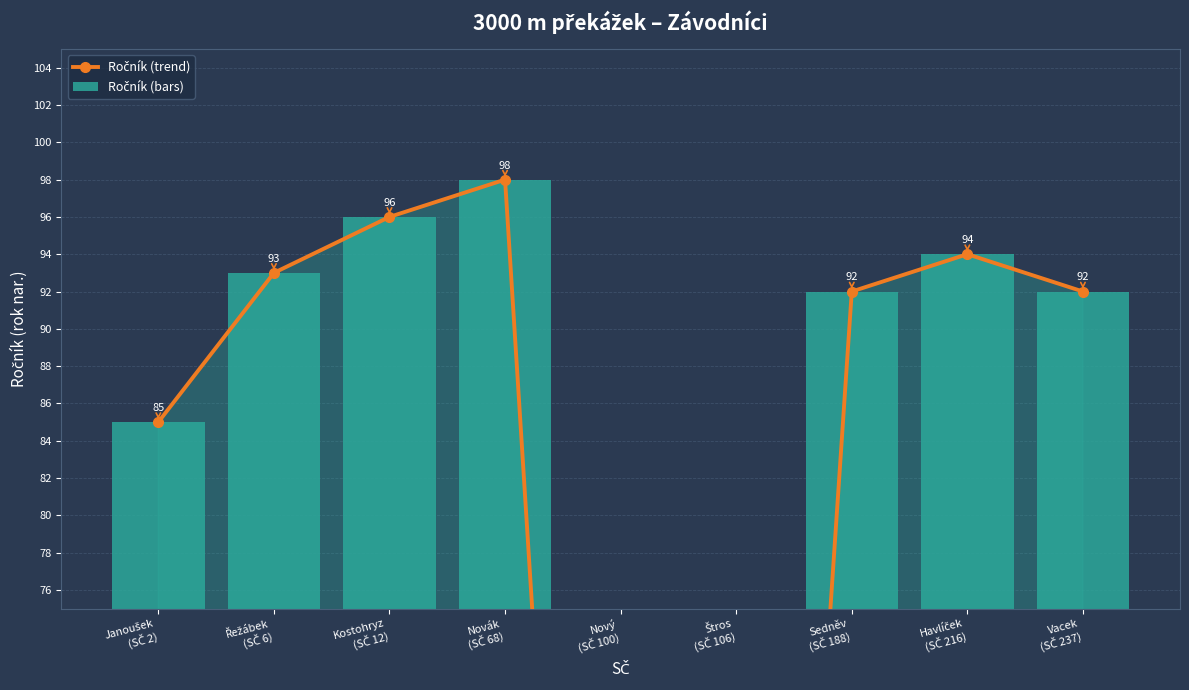

Reading left to right, extract all data points from this chart.

Ročník (trend): 85	93	96	98	0	0	92	94	92
Ročník (bars): 85	93	96	98	0	0	92	94	92